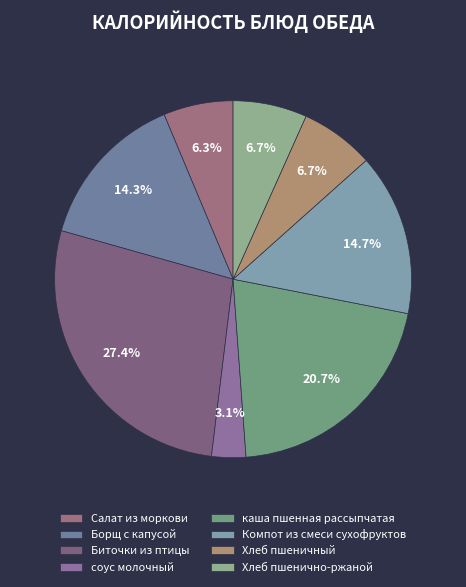

Is the sum of каша пшенная рассыпчатая and Хлеб пшеничный greater than half?

No